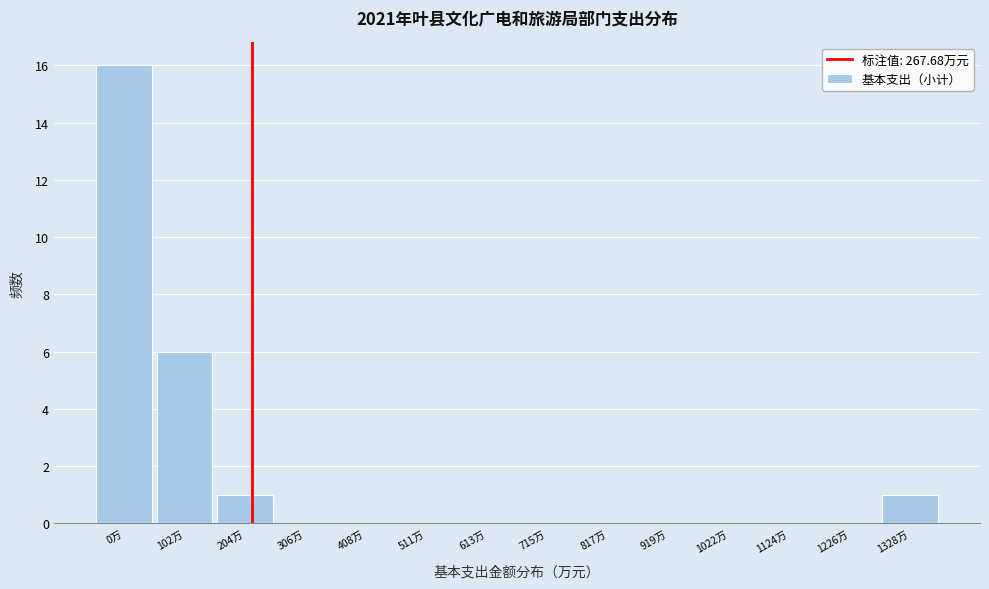

Reading left to right, transcribe all the data shown in this chart.

0万=16	102万=6	204万=1	306万=0	408万=0	511万=0	613万=0	715万=0	817万=0	919万=0	1022万=0	1124万=0	1226万=0	1328万=1